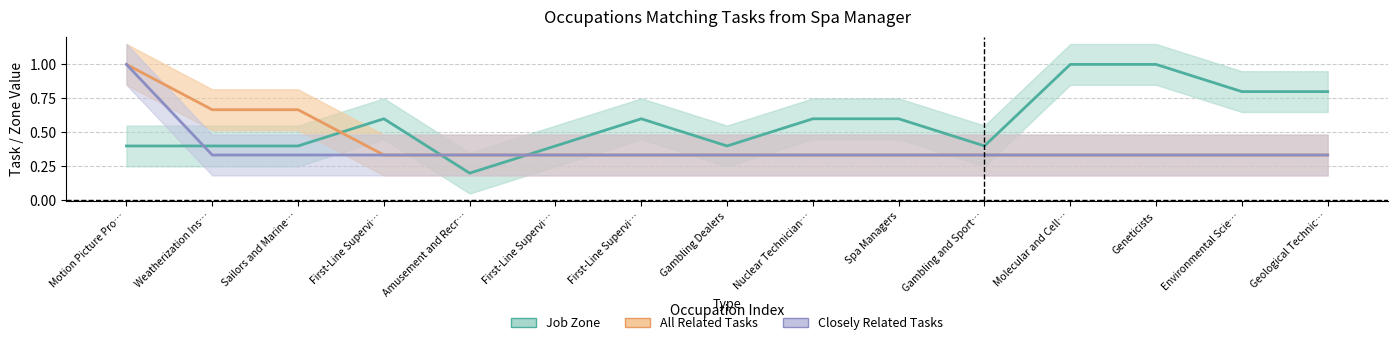

What is the spread (max minus min) of values at Amusement and Recr…?

0.1